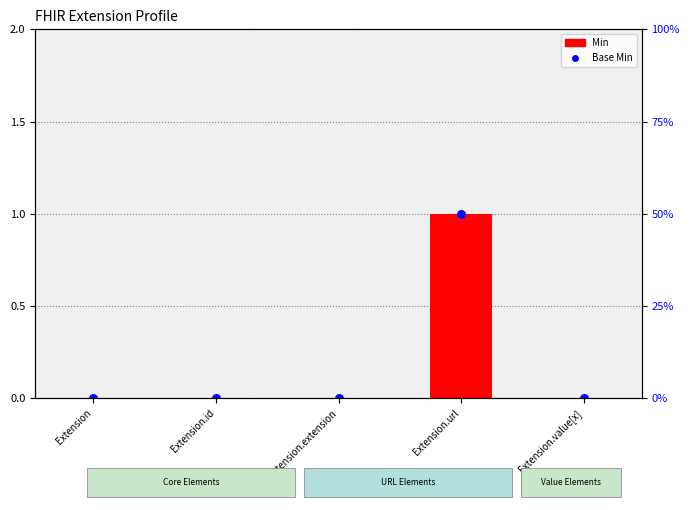

At which category is the sum across all series the highest?

Extension.url